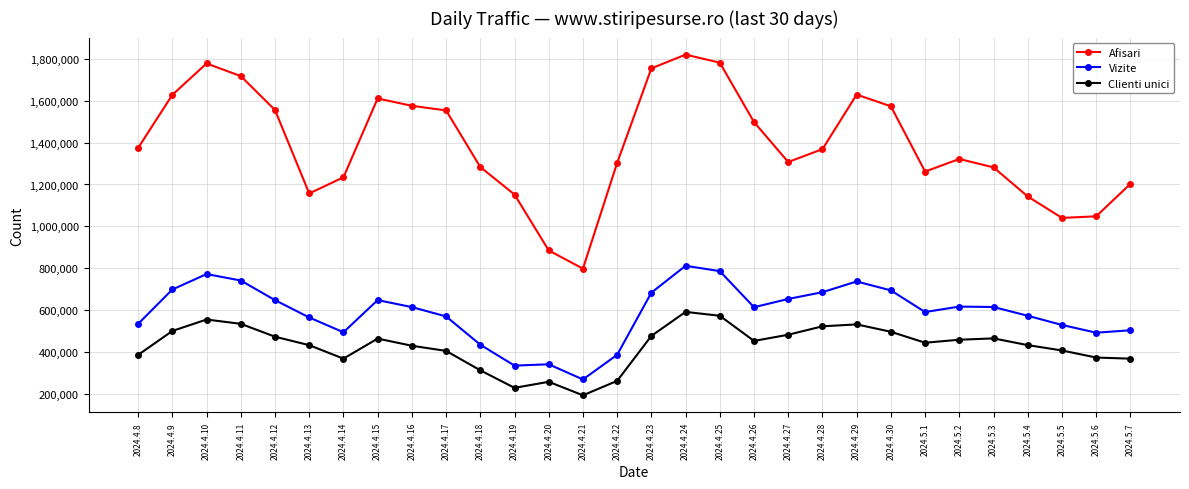

How many distinct data groups are displayed?

3